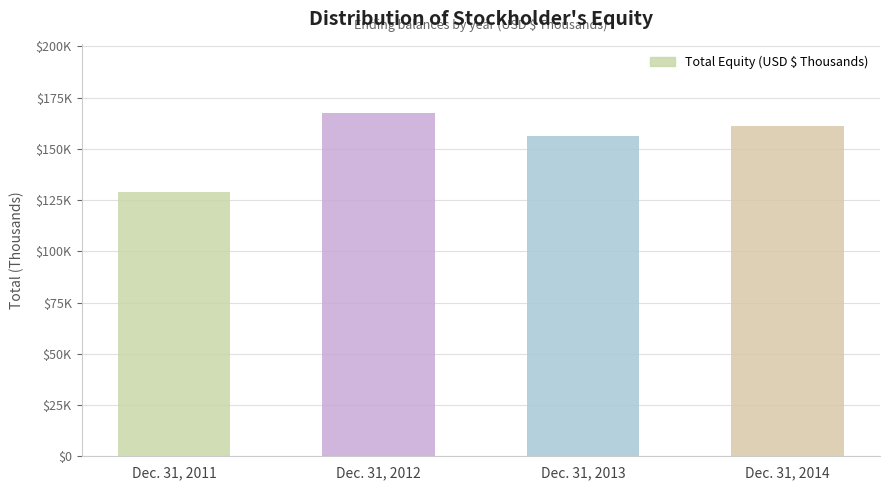

Are the bars horizontal?

No